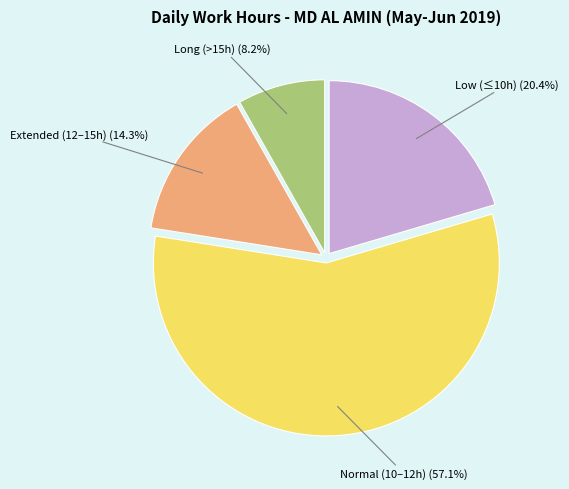

Combined, do Normal (10–12h) and Extended (12–15h) account for over 50%?

Yes